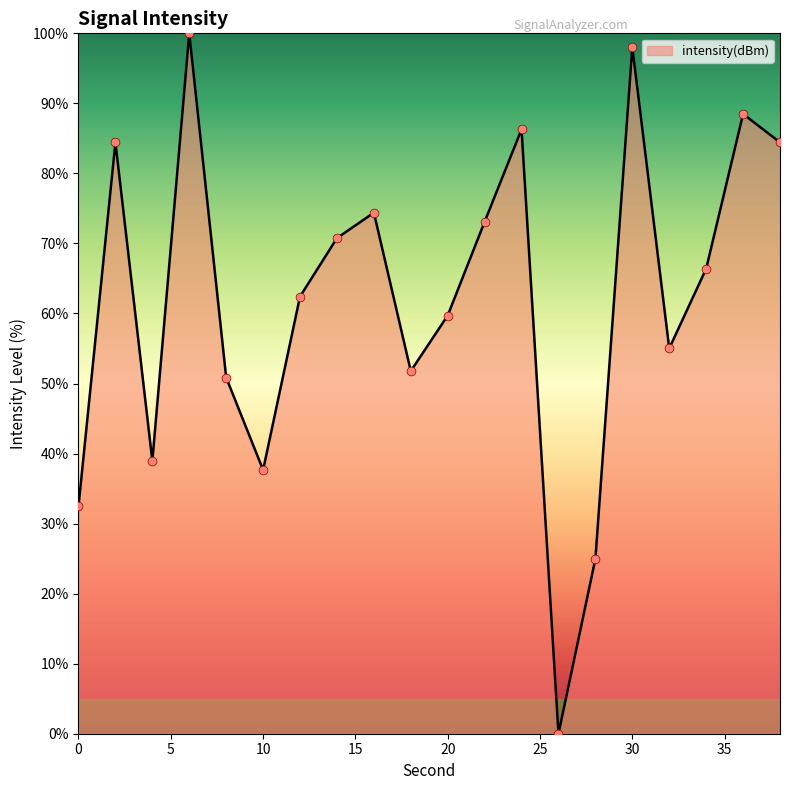

What is the maximum value shown in the chart?

100.0